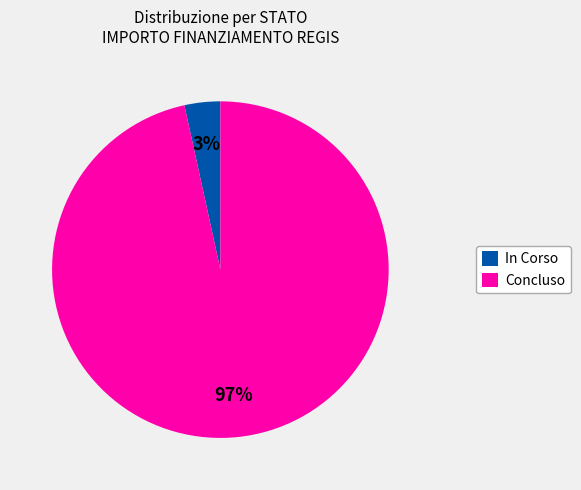

Between In Corso and Concluso, which is larger?

Concluso